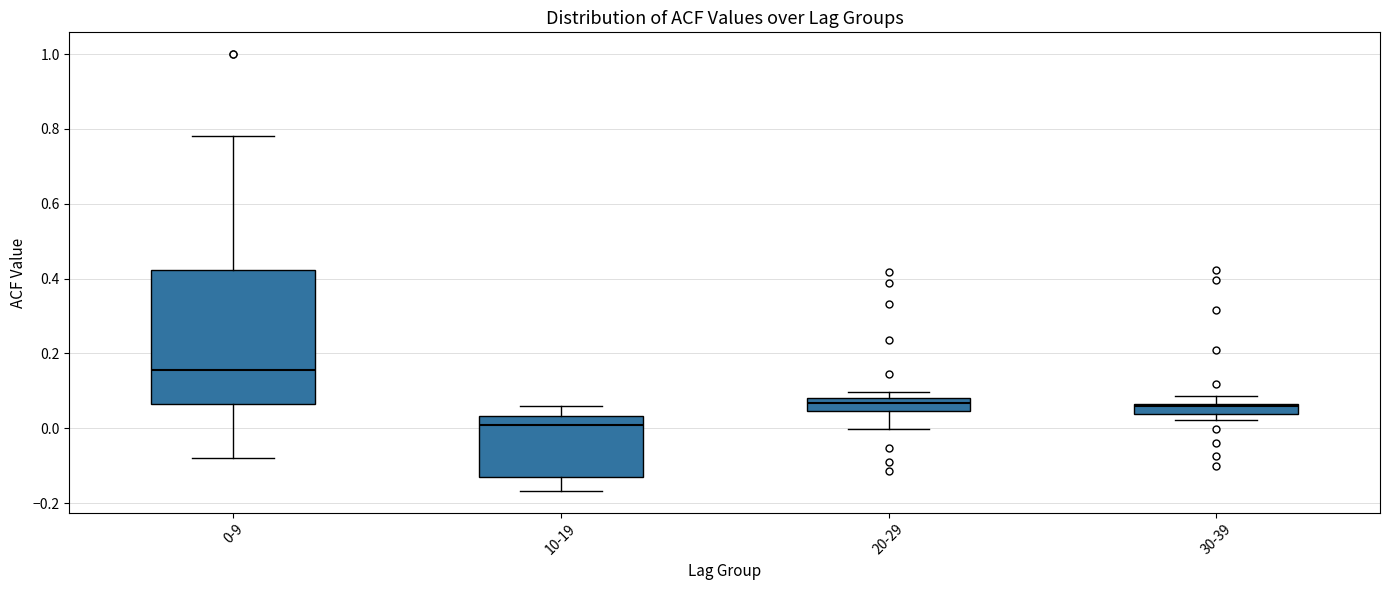

Comparing the boxes themselves (not the whiskers), which one is the tallest?

0-9